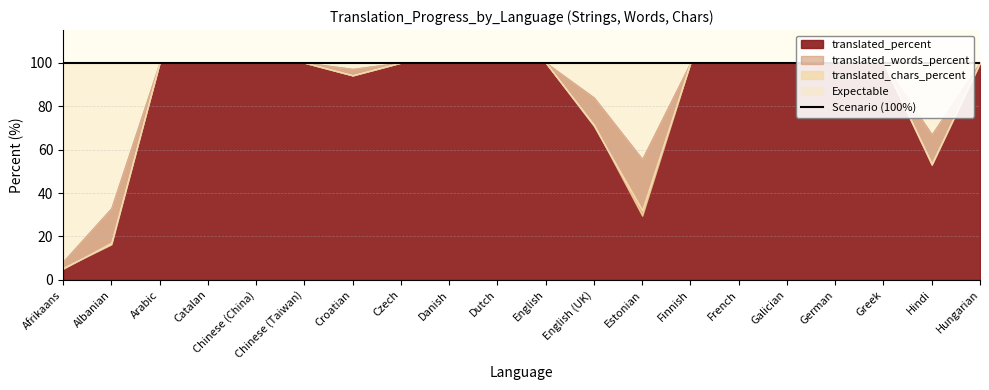

What is the sum of the translated_words_percent values at Afrikaans and Catalan?

105.1